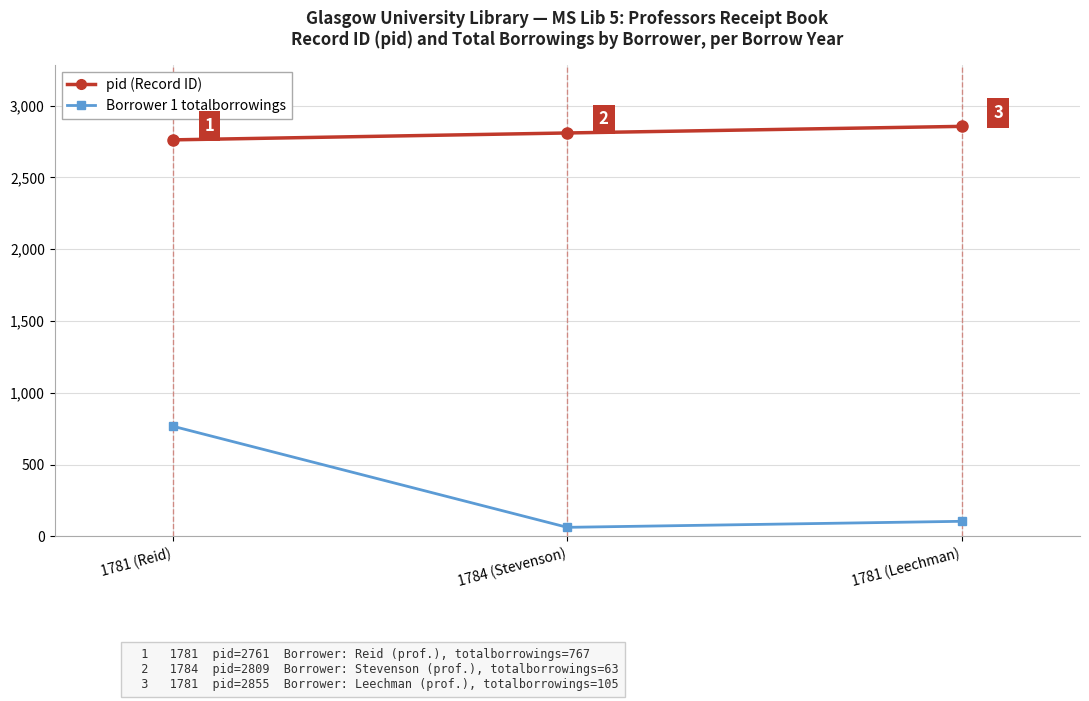

Does the chart have visible grid lines?

Yes